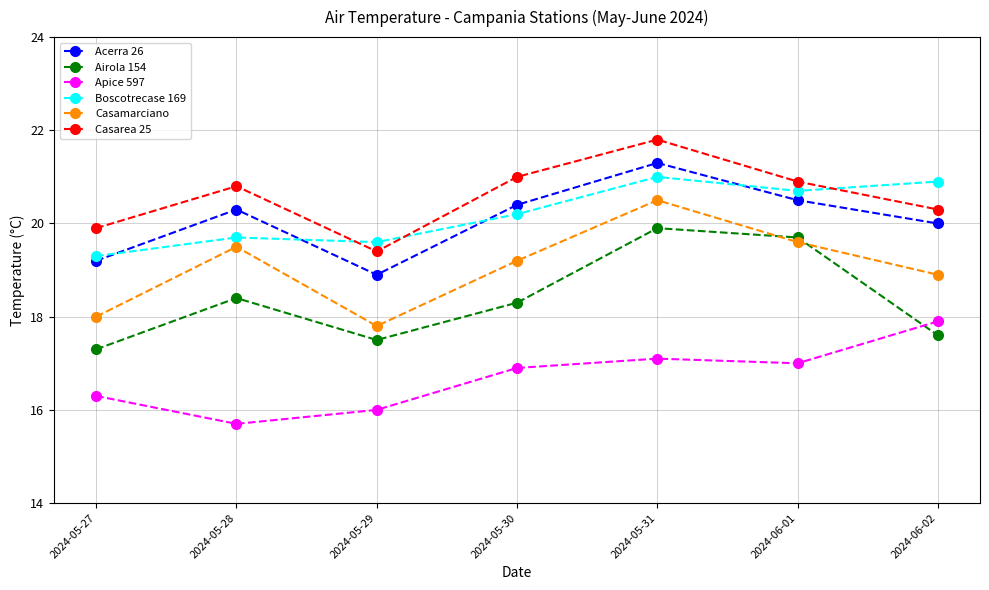

True or false: Boscotrecase 169 and Apice 597 intersect in this chart.

False